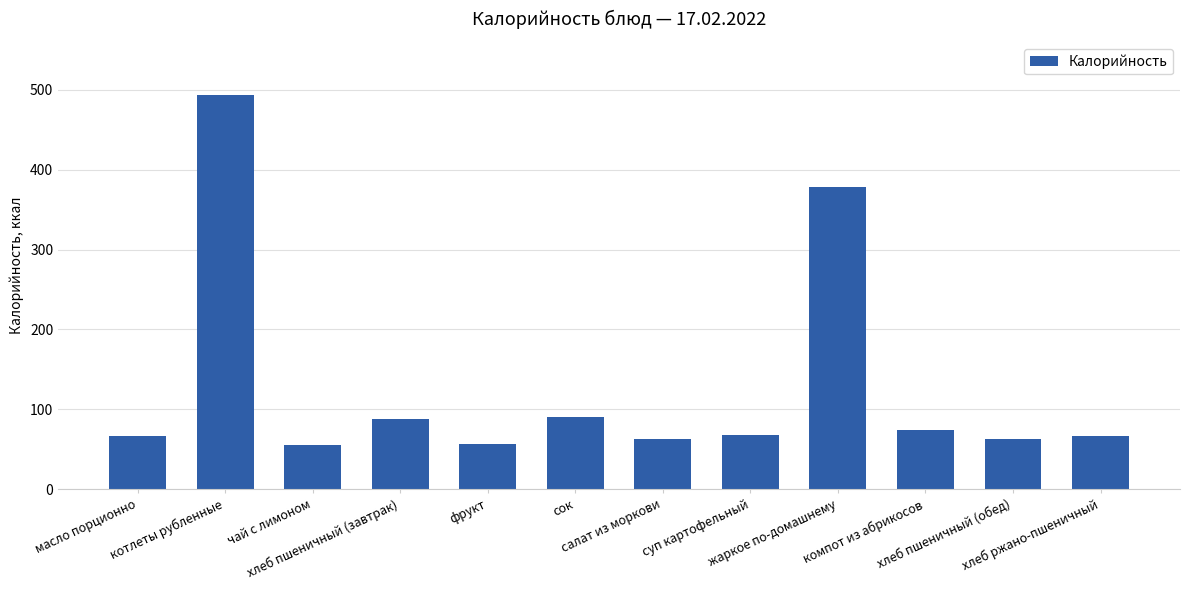

Count the number of values greater than 67.

6